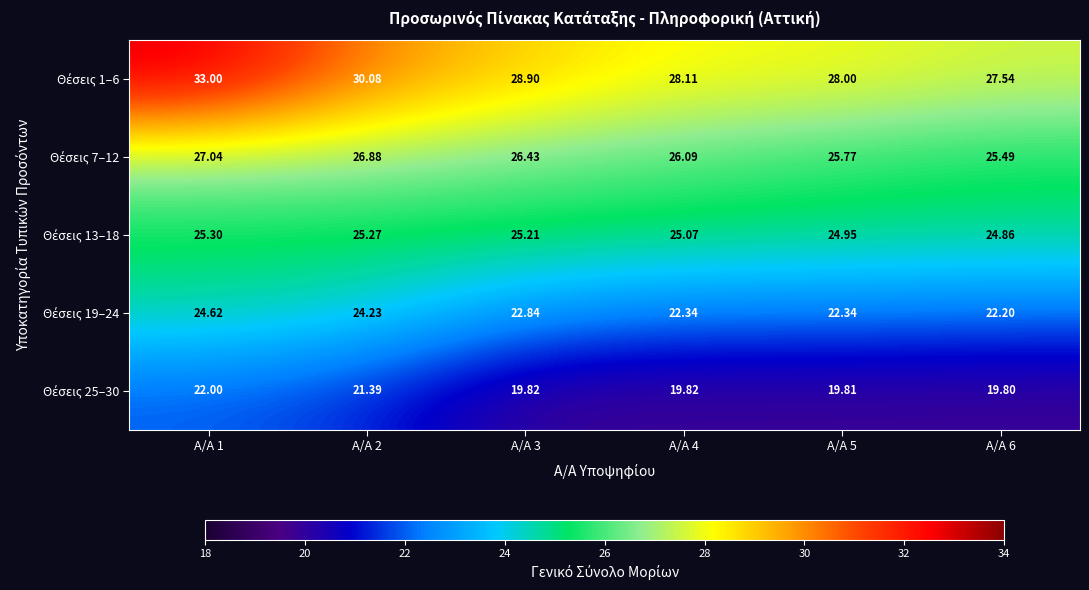

What is the difference between the highest and lowest values at A/A 4?

8.3